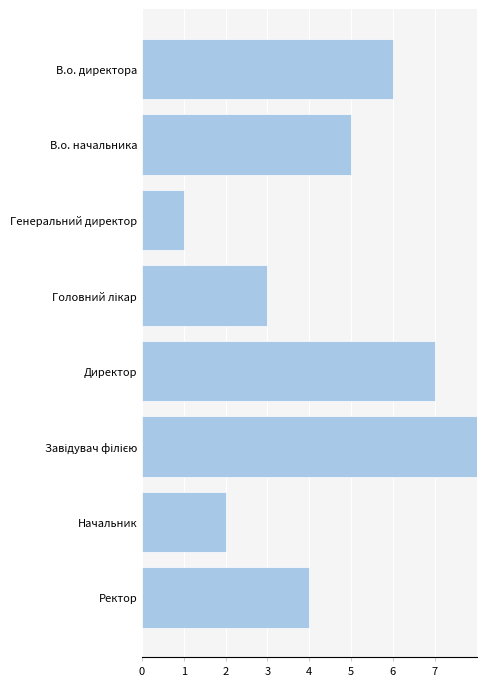

Count the number of data series in this chart.

1